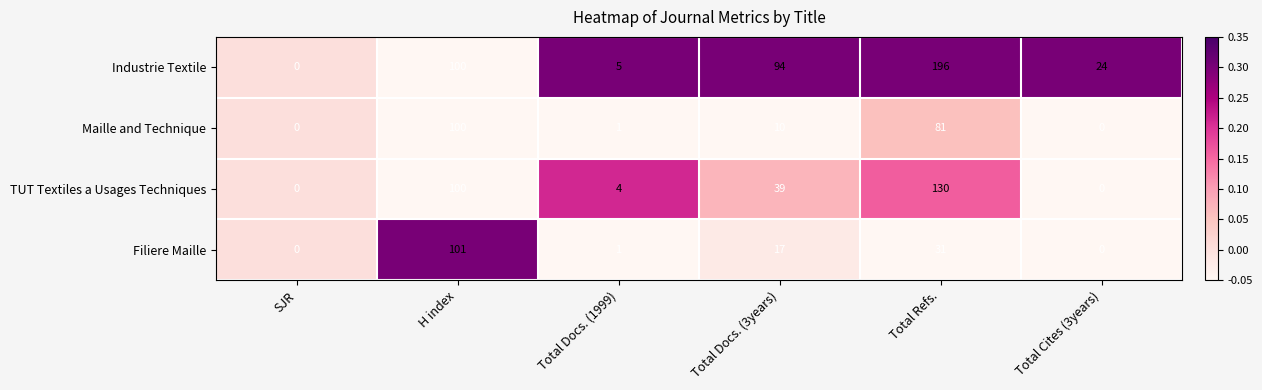

What is the difference between the highest and lowest values at Total Docs. (1999)?

4